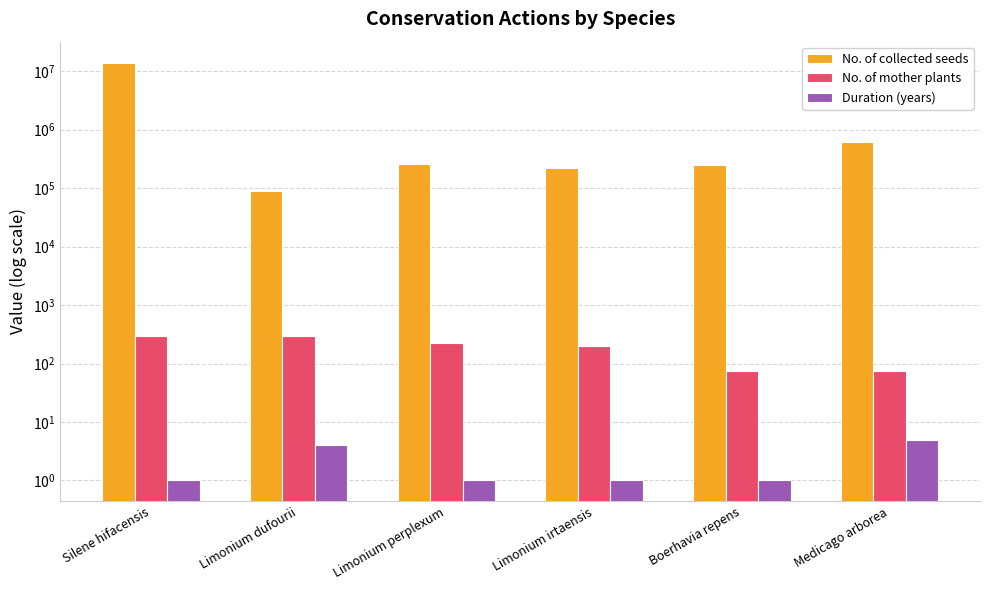

Between Limonium dufourii and Limonium irtaensis, which is larger?

Limonium irtaensis